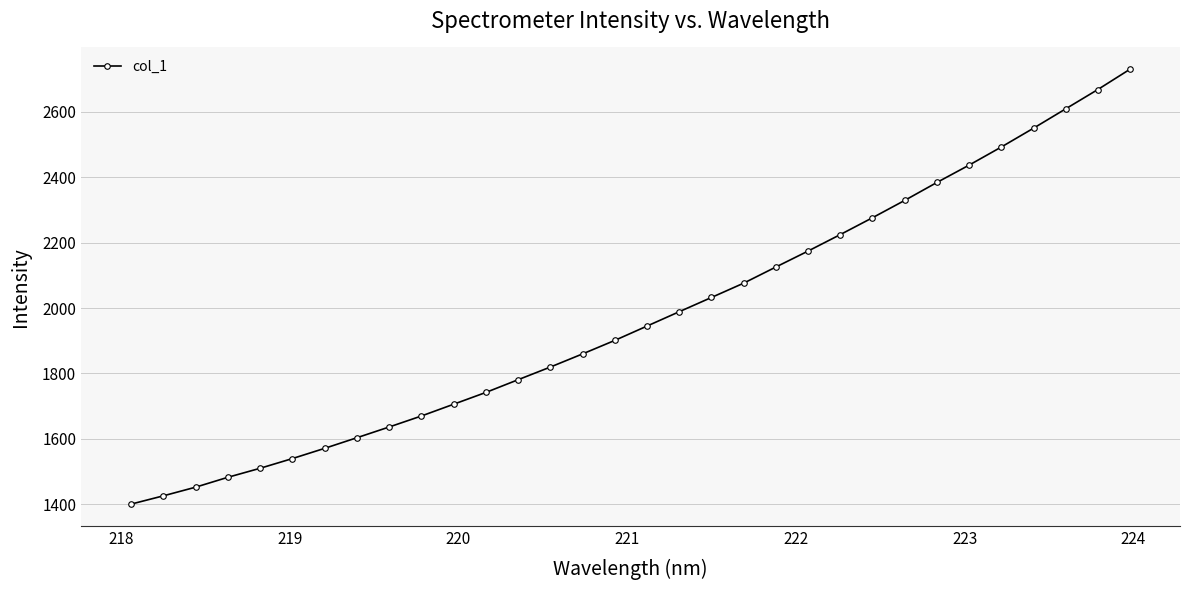

What is the value of the 16th point from the left?

1900.9